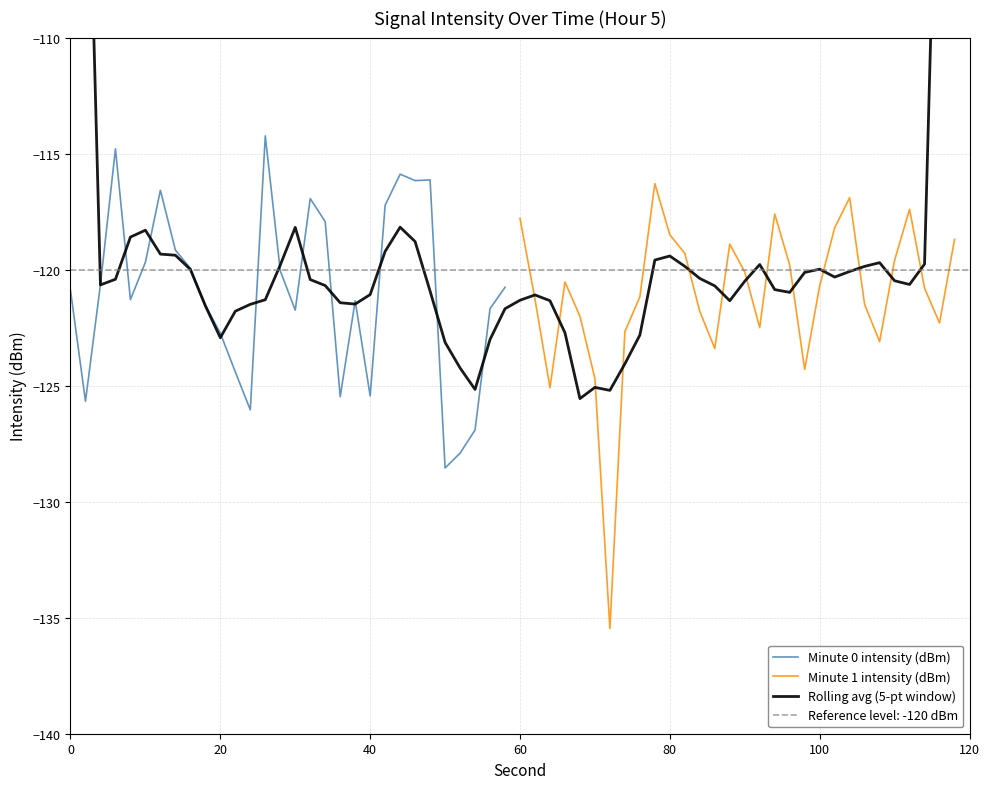

What is the lowest value of the Minute 0 intensity (dBm) series?

-128.5